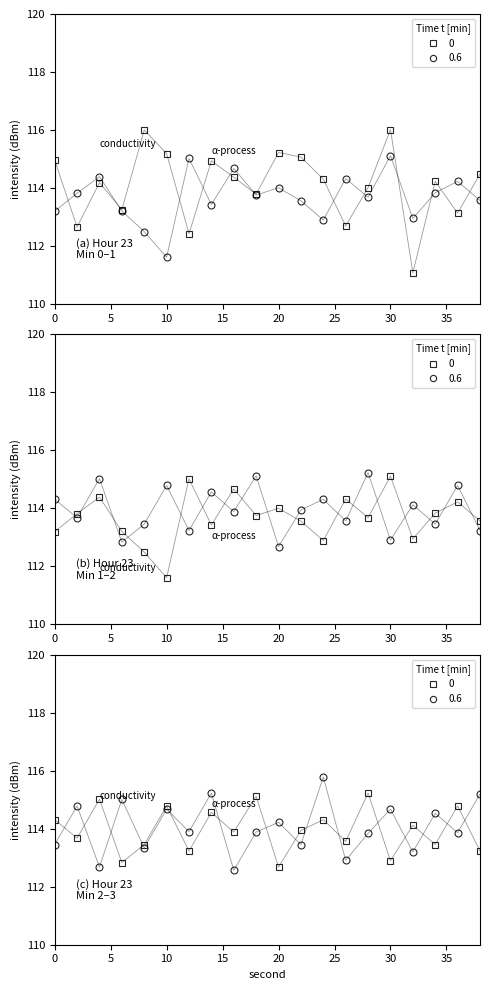

How many data points in min 0 (avg intensity) are above 114?

13